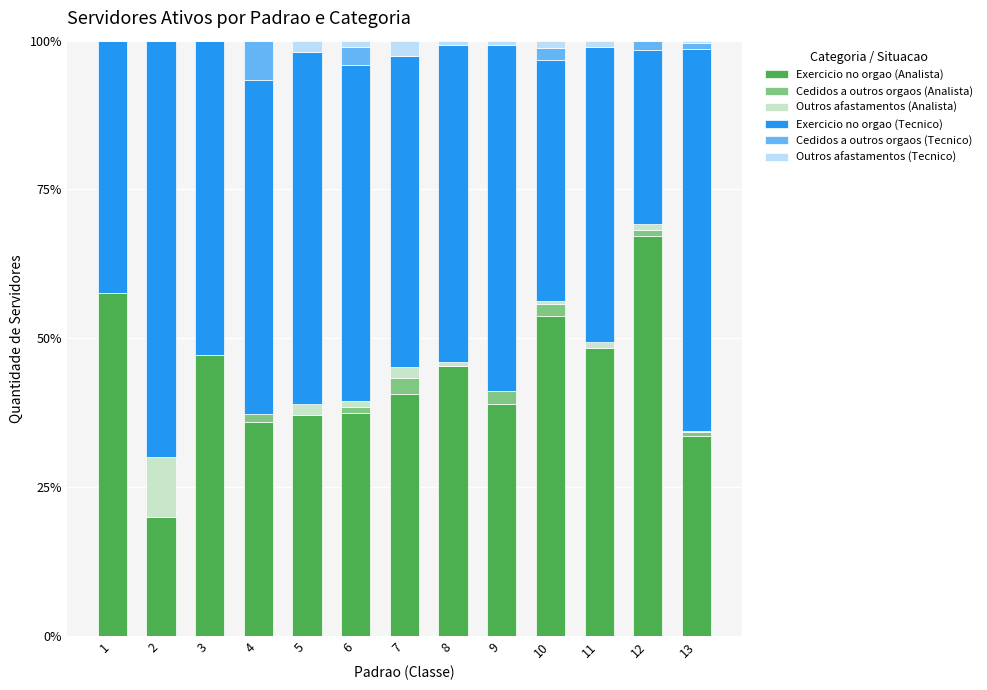

What is the total value across all series at 8?

100.0